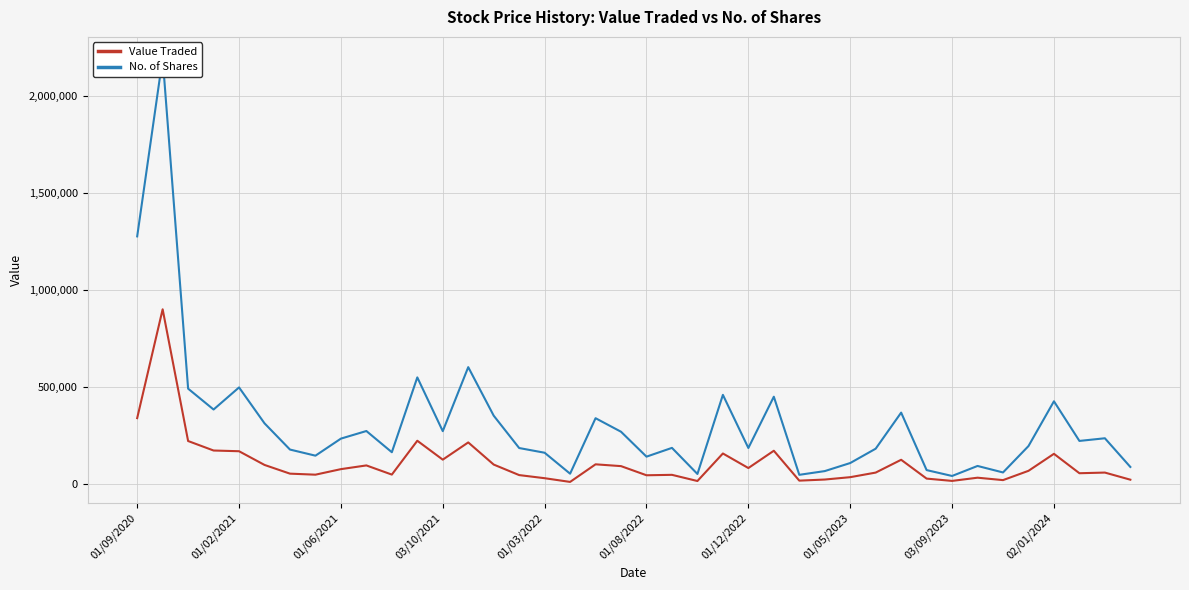

What is the difference between the maximum and minimum values in the Value Traded series?

890174